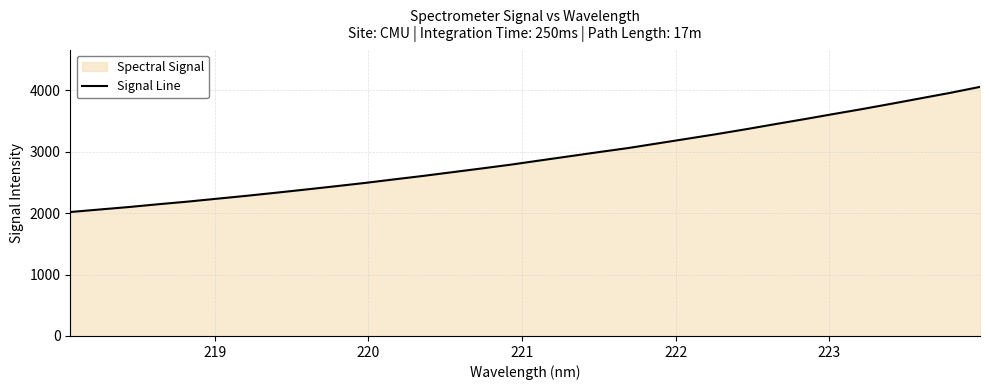

Reading left to right, extract all data points from this chart.

2017.1	2057.8	2098.2	2143.7	2186.3	2233.6	2280.7	2330.6	2382.0	2434.4	2488.3	2546.3	2603.5	2664.3	2725.1	2787.4	2856.1	2923.8	2991.7	3057.8	3132.9	3207.9	3283.2	3362.6	3445.7	3527.1	3611.1	3693.6	3780.3	3868.9	3957.2	4053.1